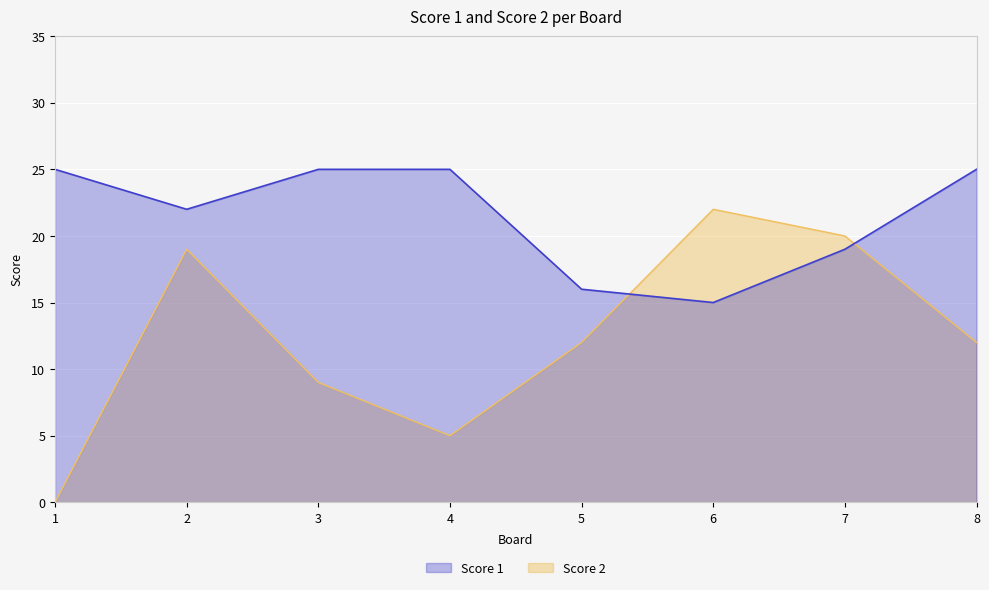

At which category is the sum across all series the highest?

2